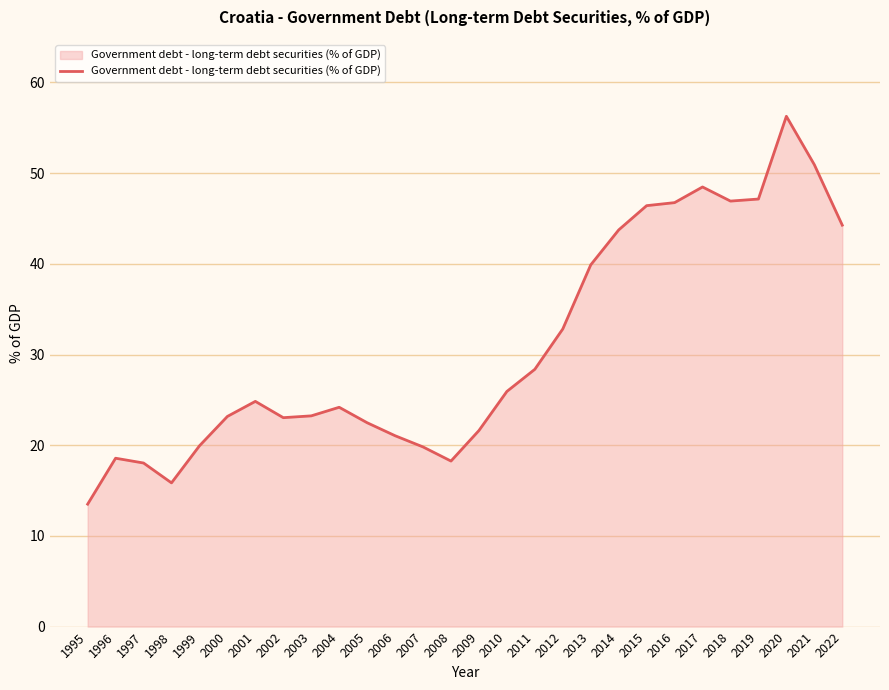

At which category does the chart reach its minimum across all series?

1995